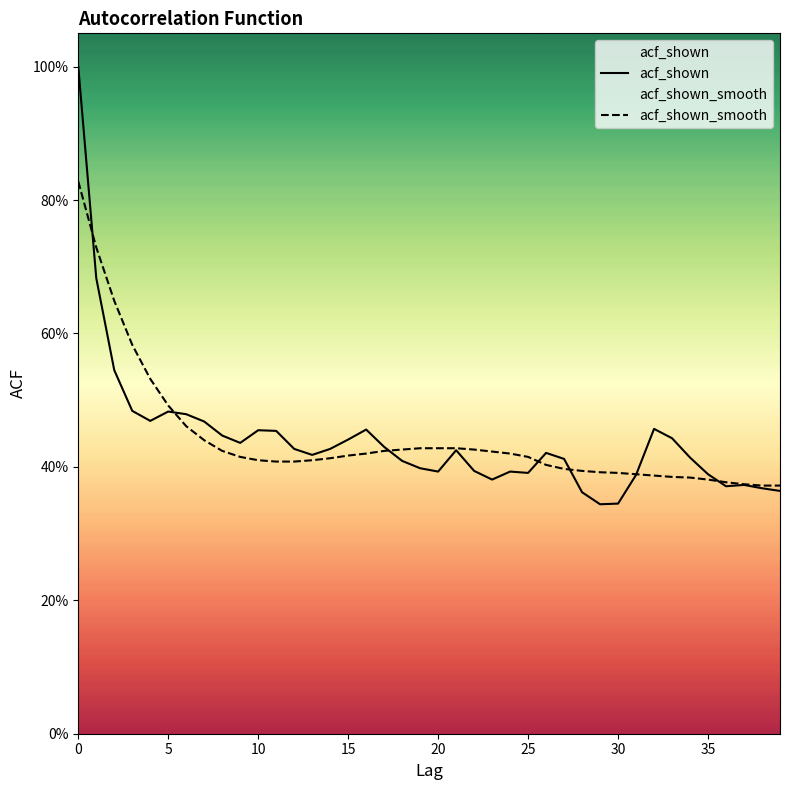

Reading right to left, list all the values displayed in this chart.

acf_shown: 0.4	0.4	0.4	0.4	0.4	0.4	0.4	0.5	0.4	0.3	0.3	0.4	0.4	0.4	0.4	0.4	0.4	0.4	0.4	0.4	0.4	0.4	0.4	0.5	0.4	0.4	0.4	0.4	0.5	0.5	0.4	0.4	0.5	0.5	0.5	0.5	0.5	0.5	0.7	1.0
acf_shown_smooth: 0.4	0.4	0.4	0.4	0.4	0.4	0.4	0.4	0.4	0.4	0.4	0.4	0.4	0.4	0.4	0.4	0.4	0.4	0.4	0.4	0.4	0.4	0.4	0.4	0.4	0.4	0.4	0.4	0.4	0.4	0.4	0.4	0.4	0.5	0.5	0.5	0.6	0.6	0.7	0.8